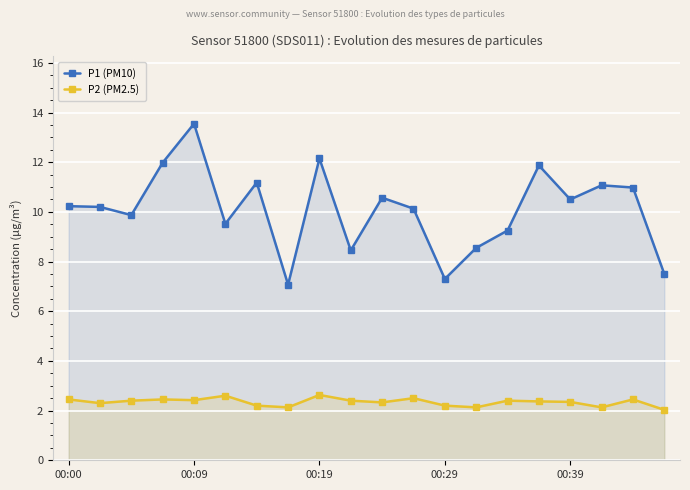

What is the difference between the second highest and minimum values in the P2 (PM2.5) series?

0.6